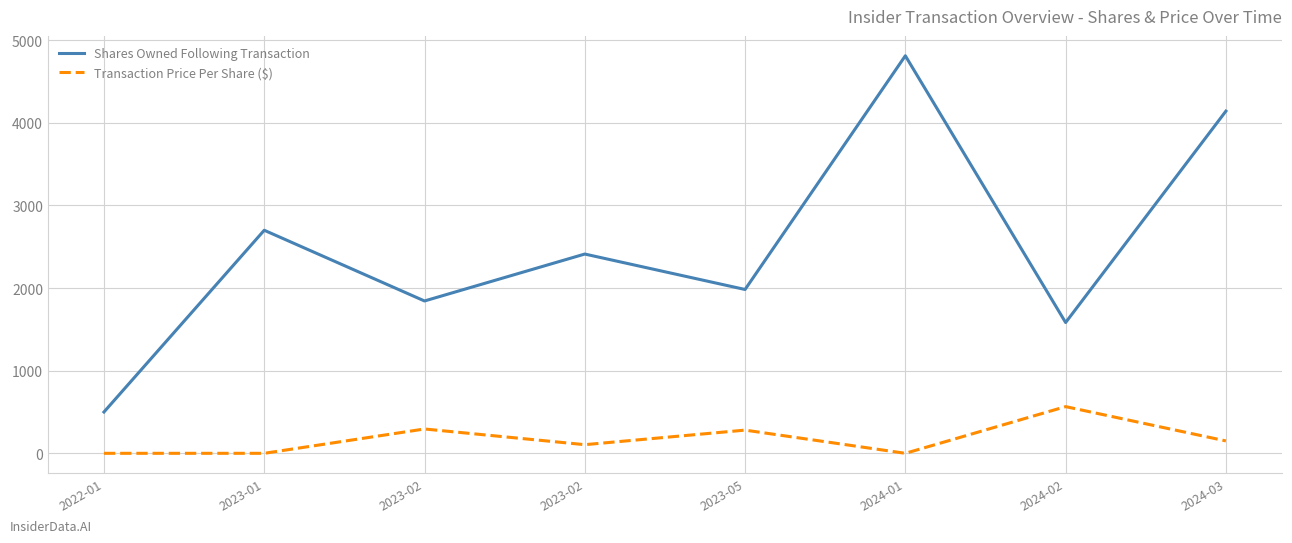

Which category has the lowest value across all series?

2022-01